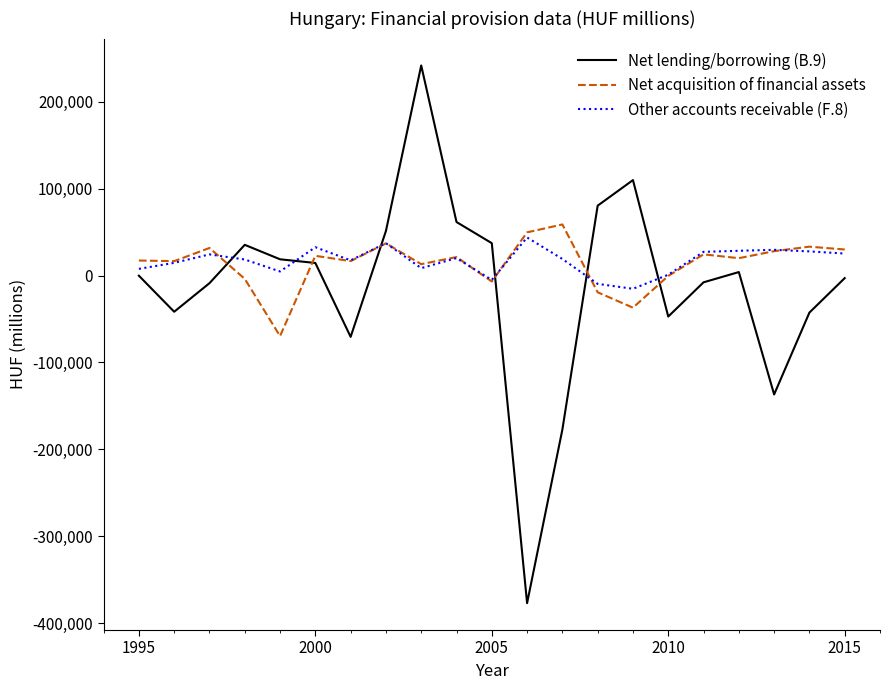

Which series has the widest spread of values?

Net lending/borrowing (B.9)